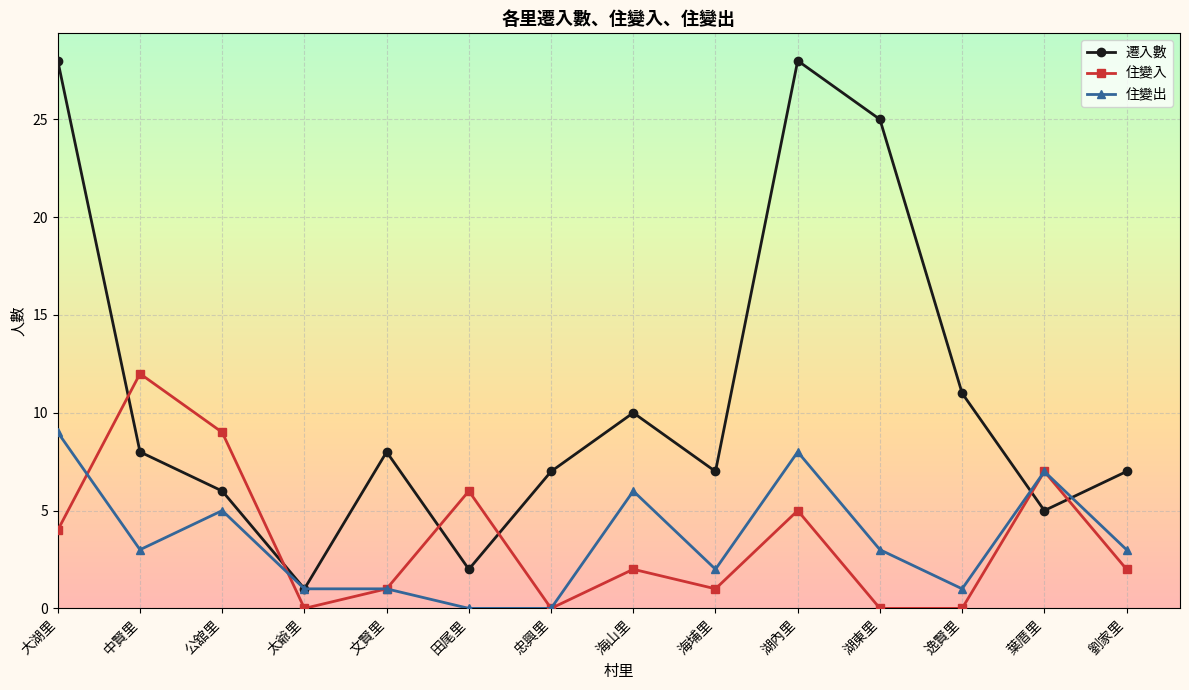

At which category does 遷入數 reach its first local valley?

太爺里